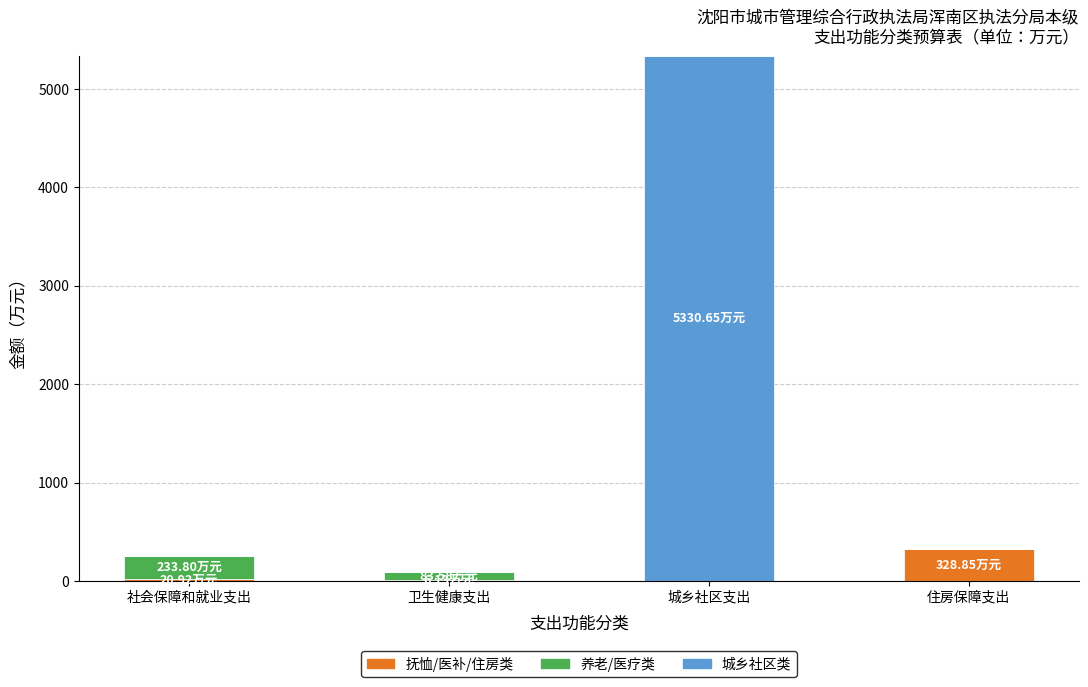

At which category is the sum across all series the highest?

城乡社区支出